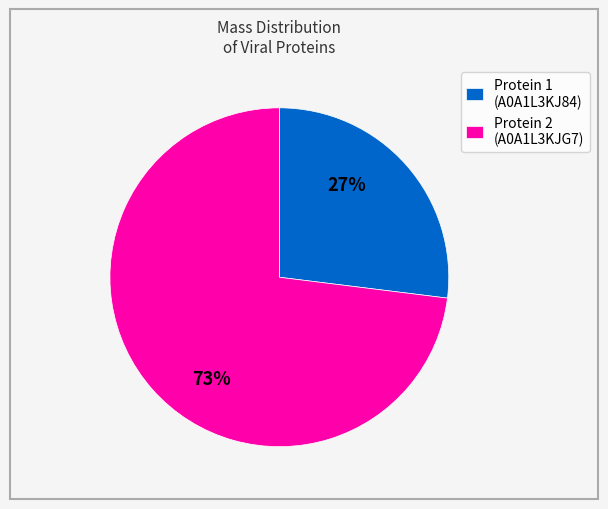

The Protein 1 (A0A1L3KJ84) slice represents 39% of the pie. True or false?

False